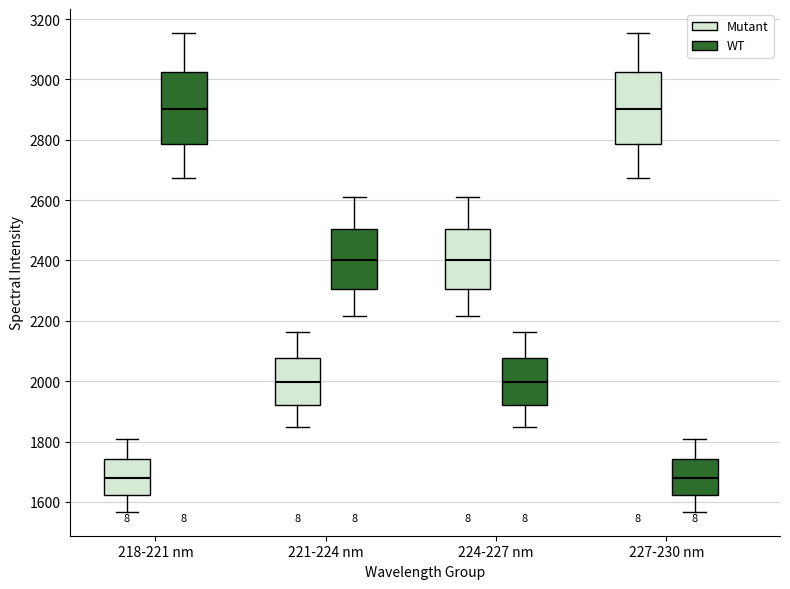

Where does the lower whisker of the box for 221-224 nm (Mutant) end on the y-axis? The values are not printed on the chart, so give them approximately, as read against the axis.

1840